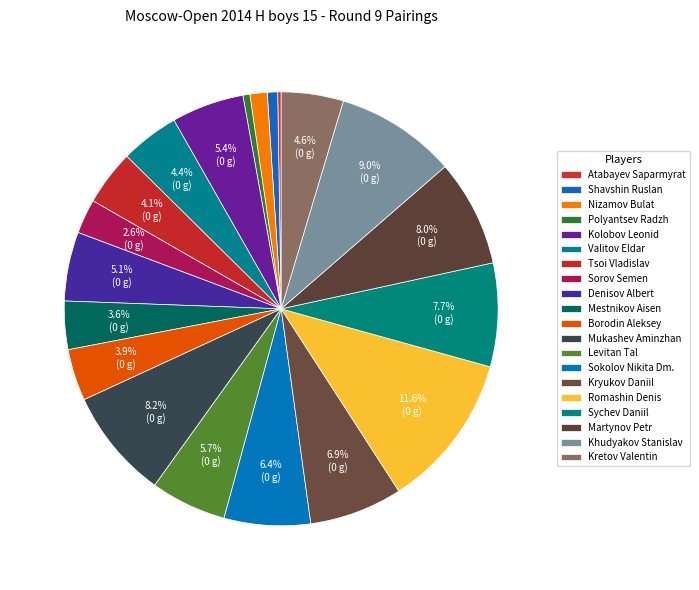

What is the change in value from Kolobov Leonid to Mestnikov Aisen?

-7